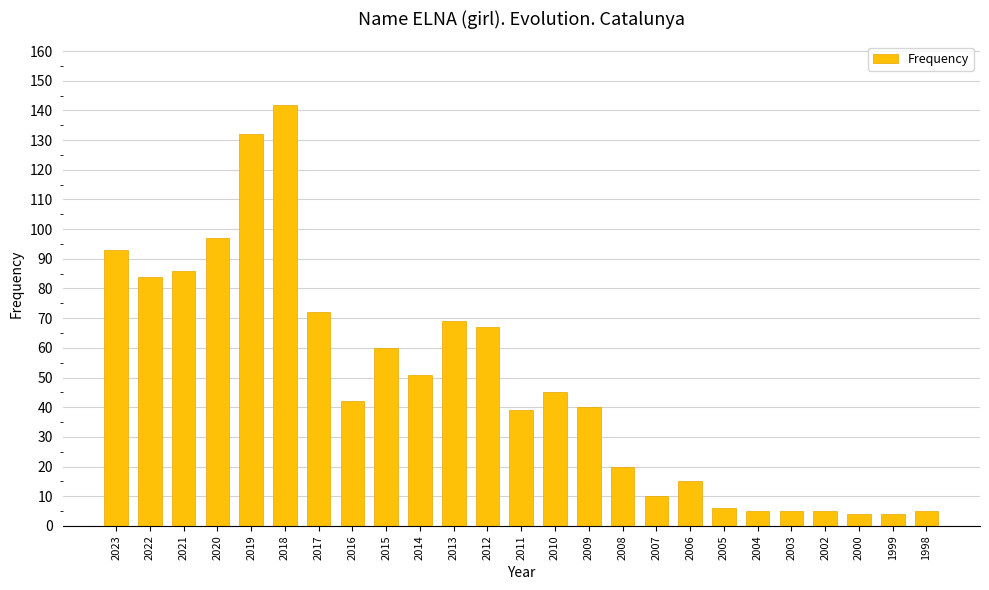

Are the bars horizontal?

No